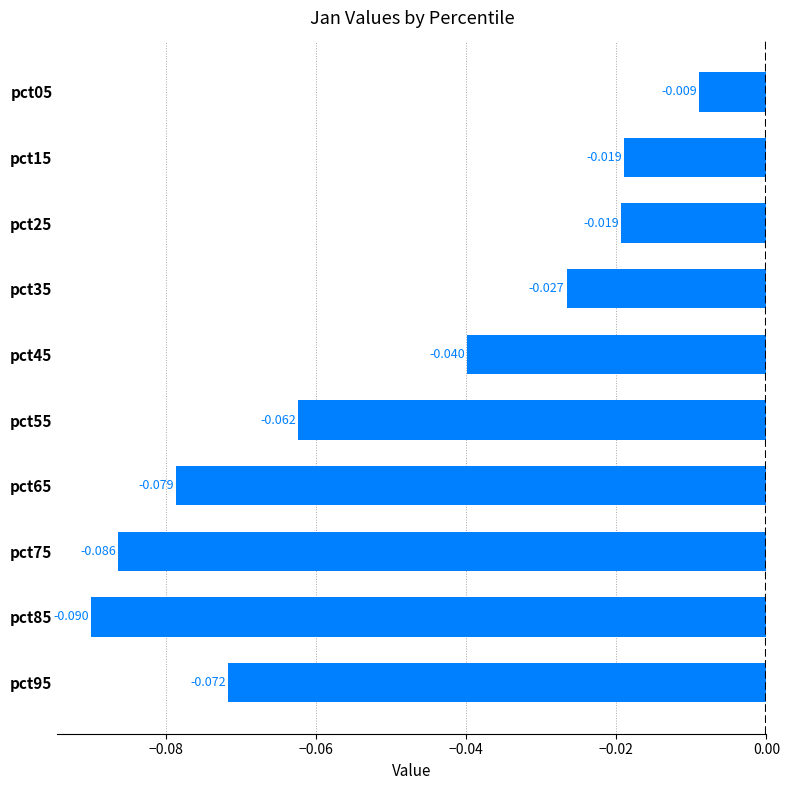

Count the number of categories in the chart.

10